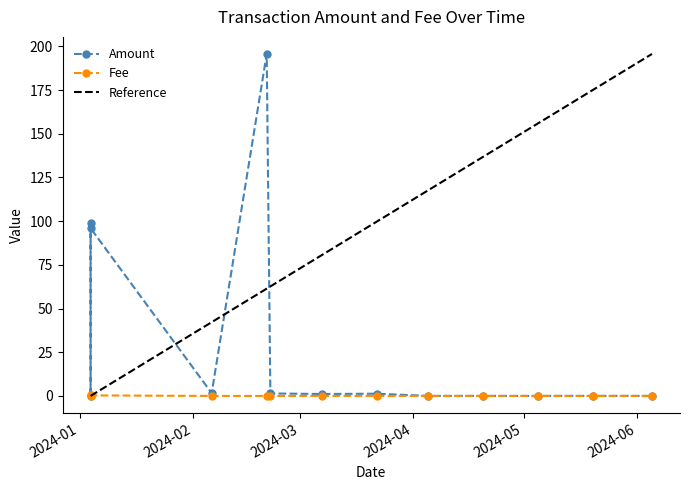

How many categories are shown in the chart?

13